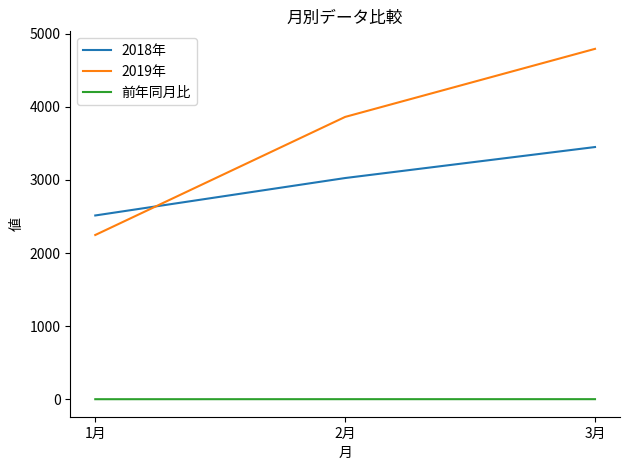

List the labels in order of 2018年 value, smallest first.

1月, 2月, 3月